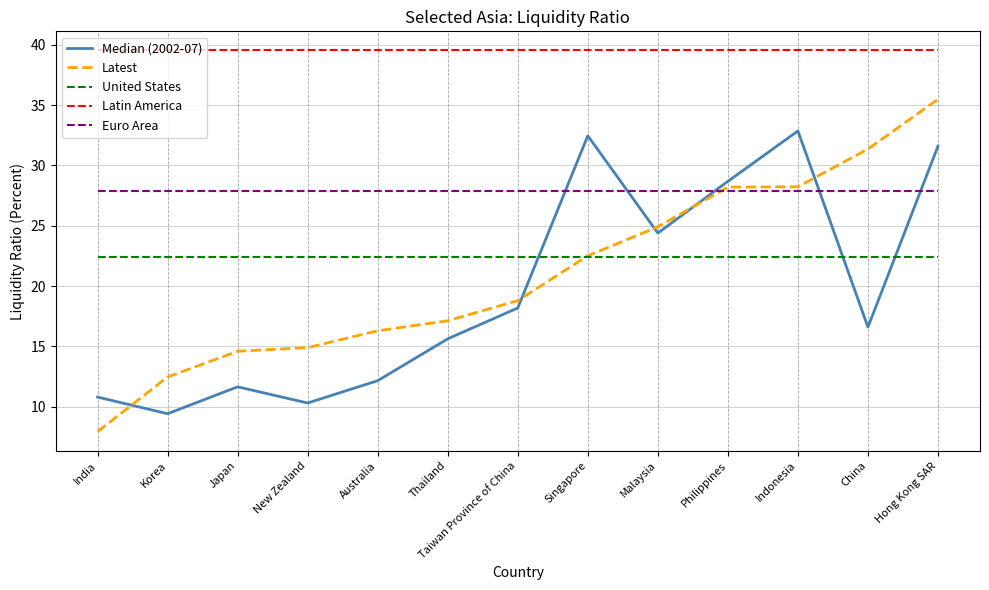

What is the lowest value of the Latest series?

7.9